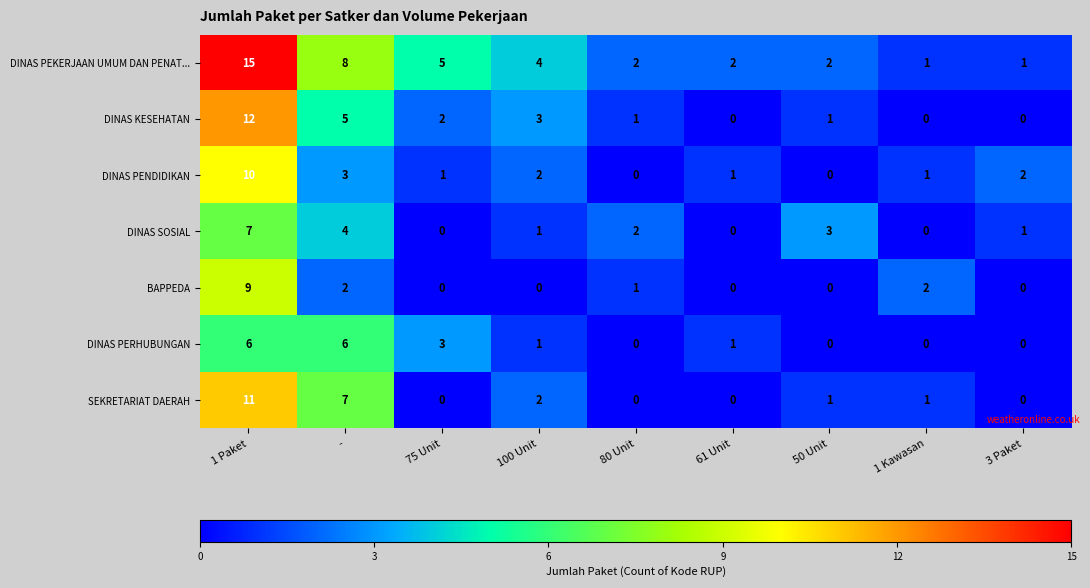

What is the total value across all series at 80 Unit?

6